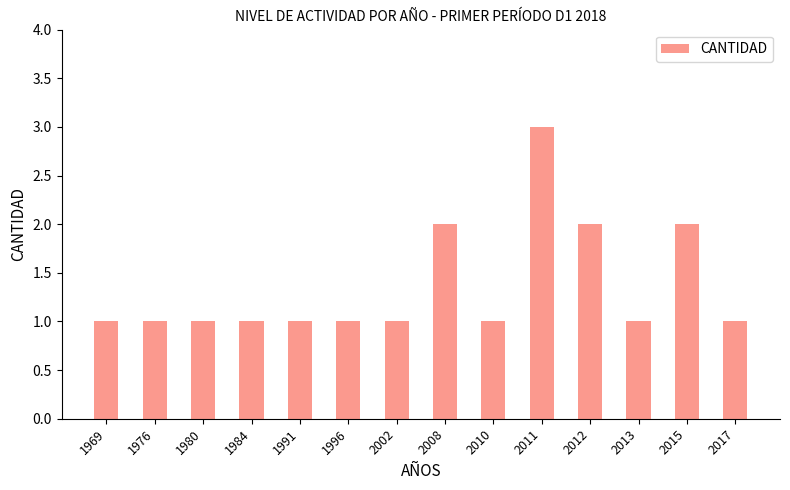

What is the change in value from 1984 to 2015?

+1